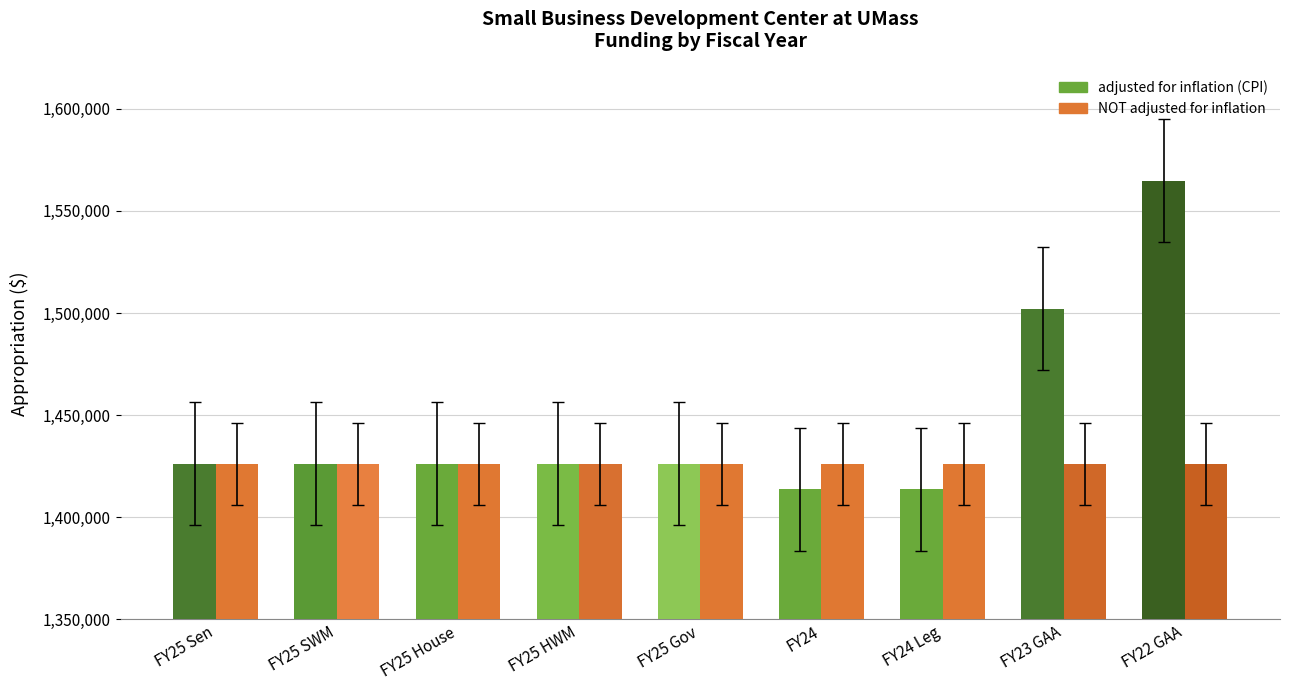

What is the label of the 5th bar from the right?

FY25 Gov